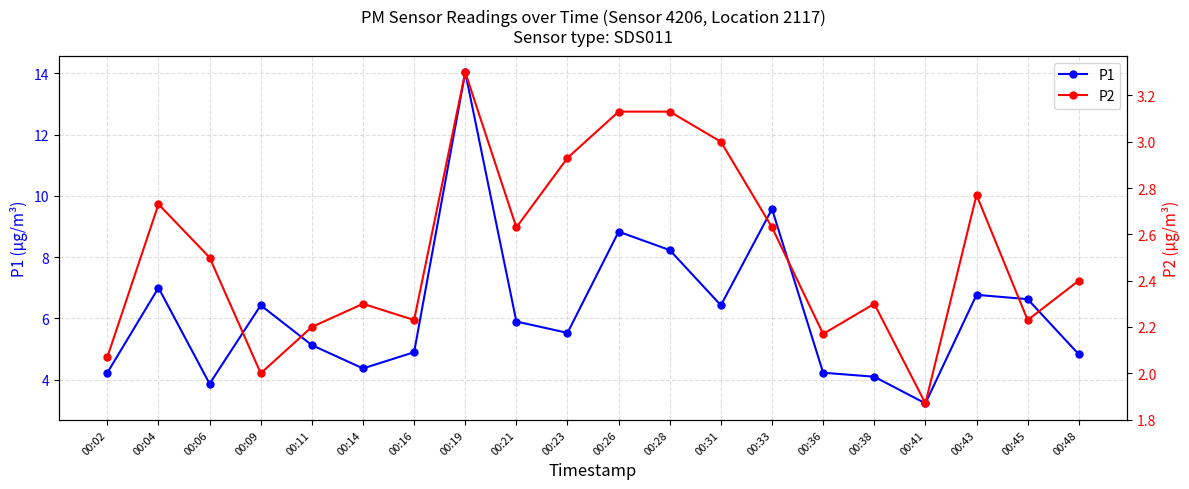

Where is the first local maximum for P2?

00:04